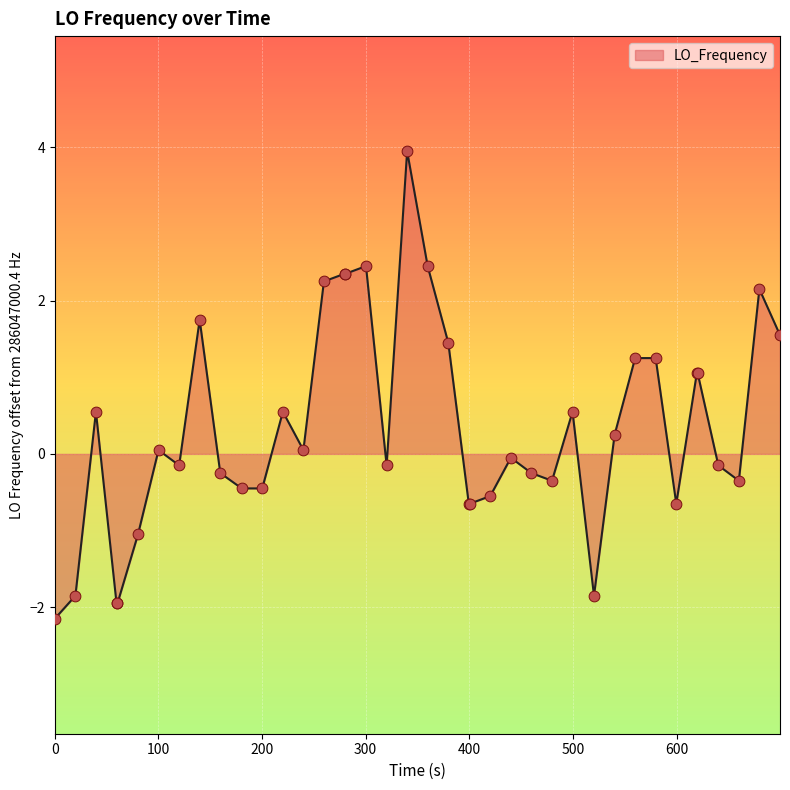

What is the difference between the maximum and minimum values?

6.1